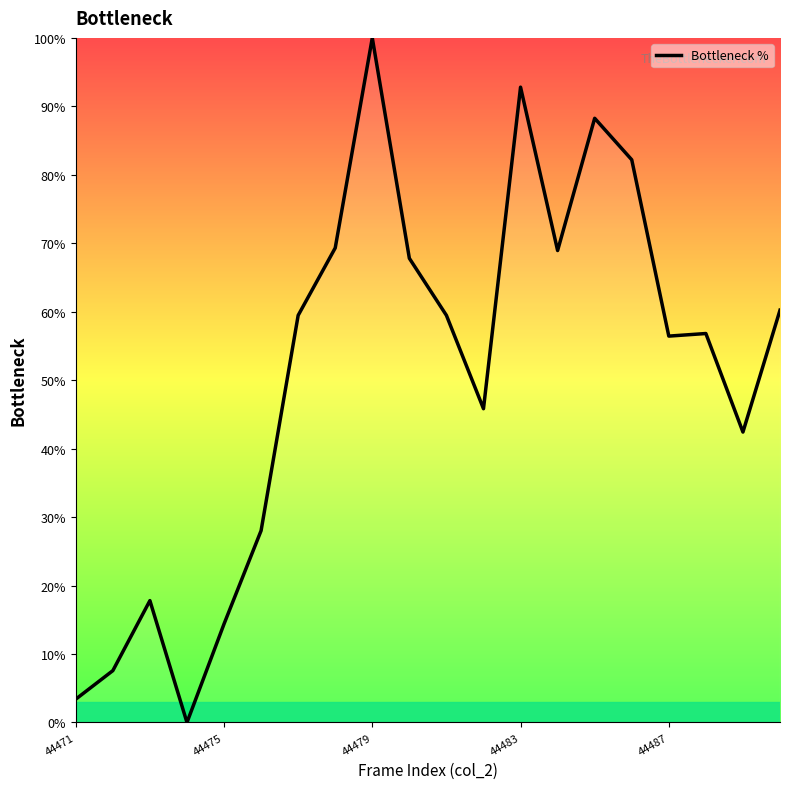

What is the difference between the maximum and minimum values?

100.0